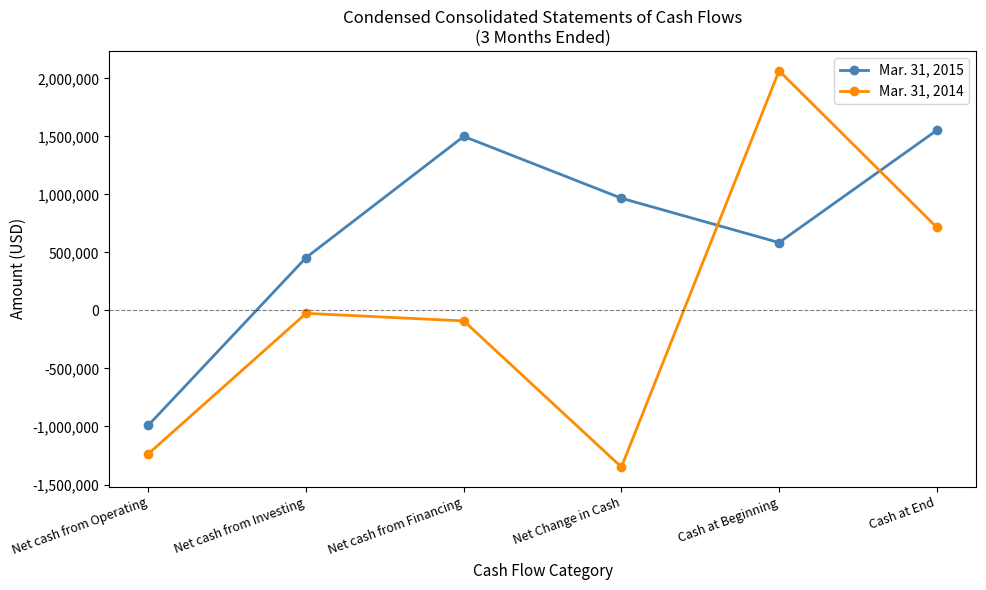

How many intersections are there between Mar. 31, 2015 and Mar. 31, 2014?

2